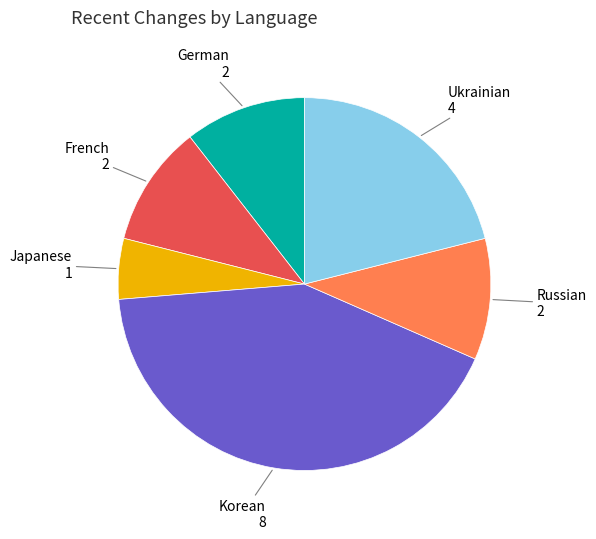

How many segments does this pie chart have?

6